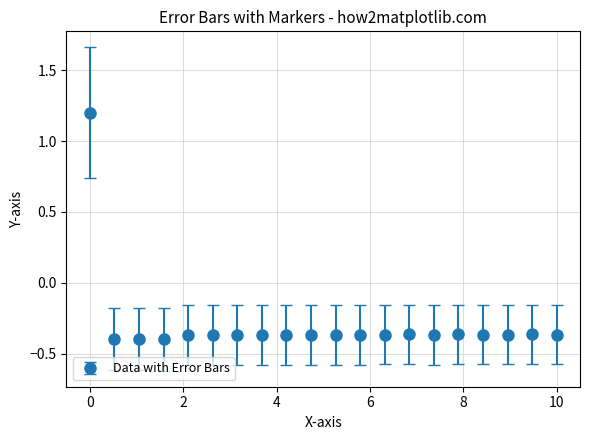

True or false: there are more than 2 points higher than both neighbors.

True